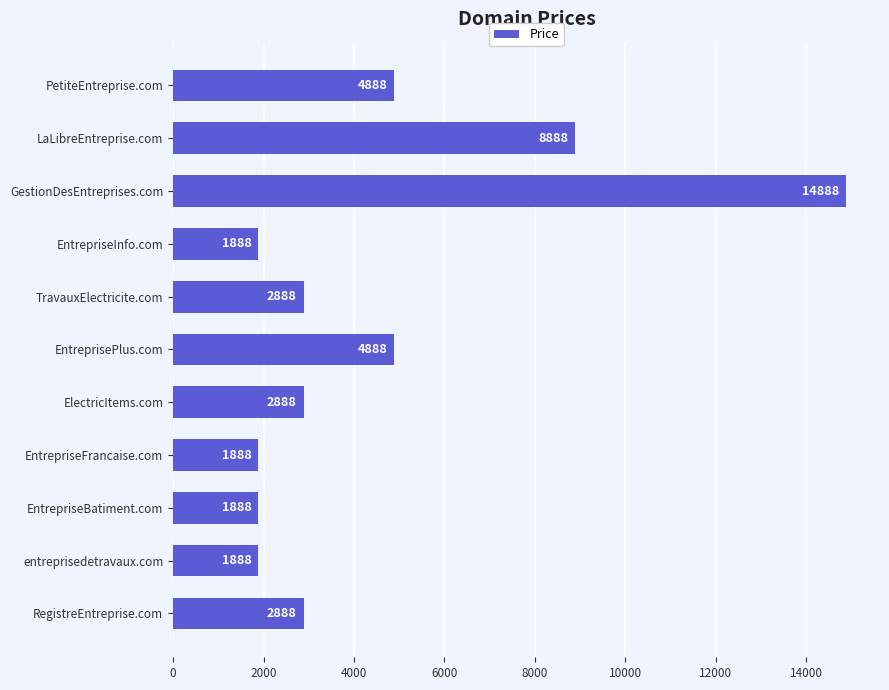

What is the label of the 5th bar from the top?

TravauxElectricite.com